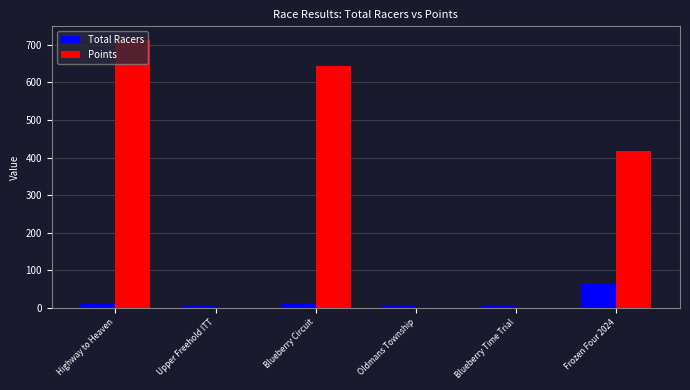

The value of Points at Blueberry Circuit is 643.1. True or false?

True